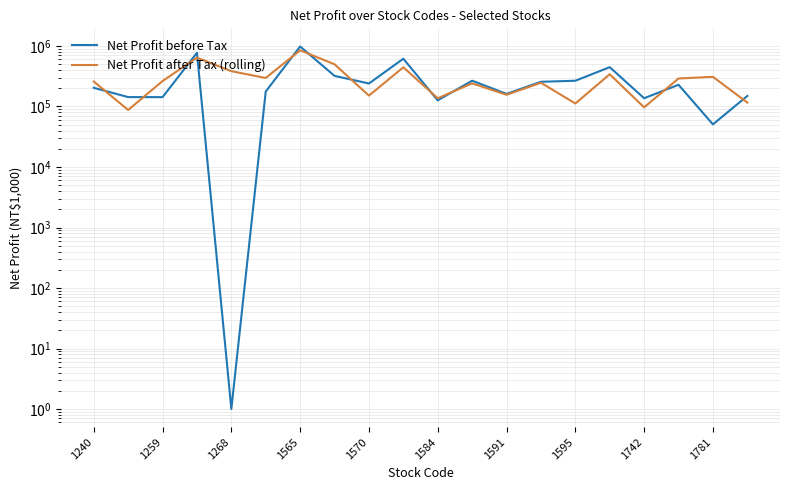

Which series ends up on top after the final intersection of Net Profit before Tax and Net Profit after Tax (rolling)?

Net Profit before Tax